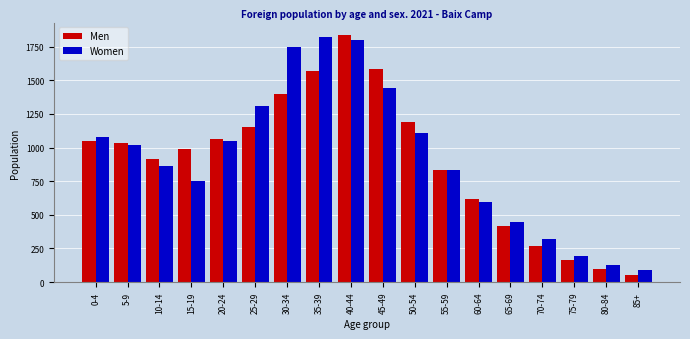

Reading left to right, what are all the values shown in this chart?

Men: 0-4=1051	5-9=1035	10-14=912	15-19=987	20-24=1065	25-29=1155	30-34=1398	35-39=1570	40-44=1838	45-49=1581	50-54=1190	55-59=832	60-64=621	65-69=415	70-74=266	75-79=164	80-84=96	85+=50
Women: 0-4=1079	5-9=1017	10-14=861	15-19=749	20-24=1048	25-29=1308	30-34=1745	35-39=1824	40-44=1797	45-49=1442	50-54=1105	55-59=830	60-64=592	65-69=444	70-74=321	75-79=194	80-84=124	85+=91